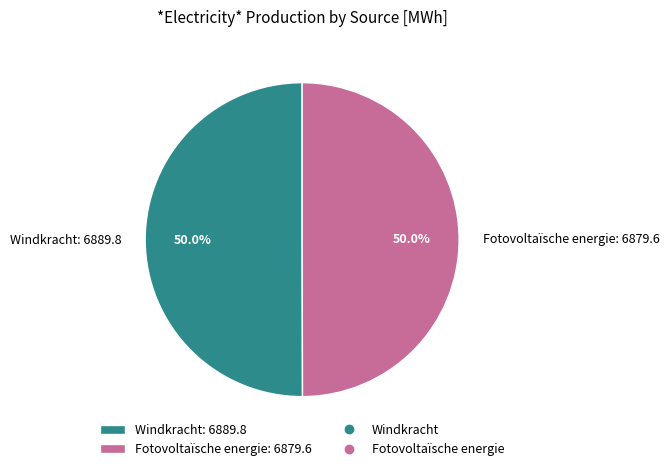

Is it true that Windkracht is 61% of the pie?

False